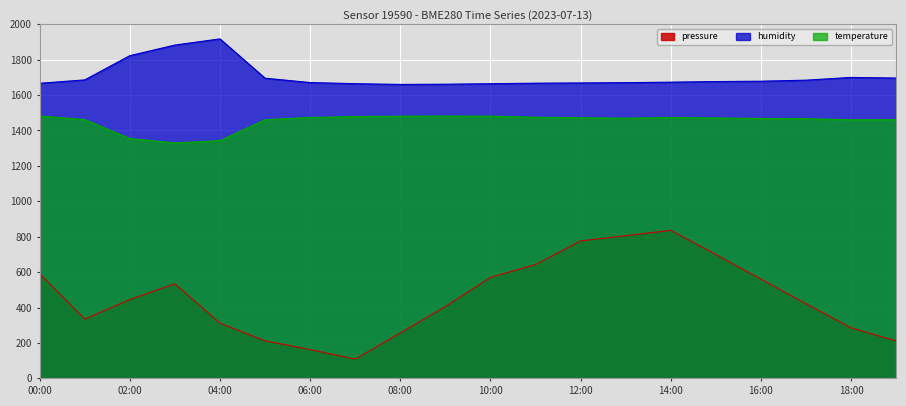

What is the value of the temperature point at the 3rd from the left?

1354.8